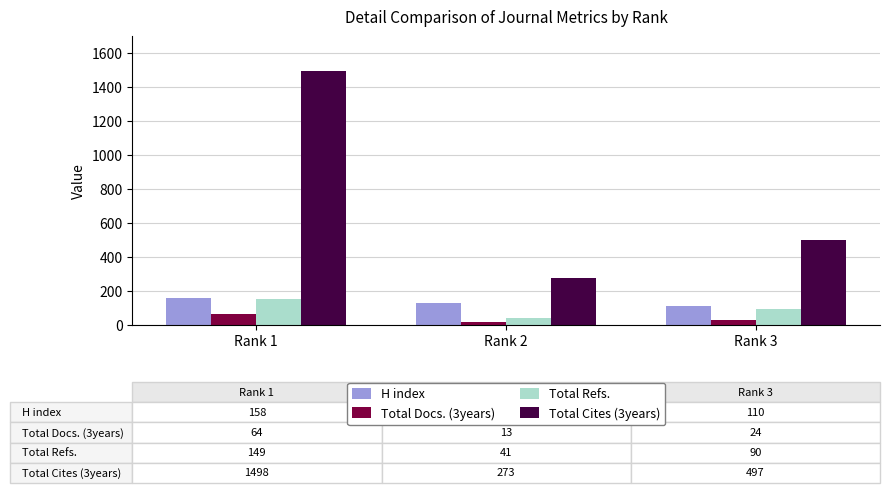

List the labels in order of Total Cites (3years) value, smallest first.

Rank 2, Rank 3, Rank 1